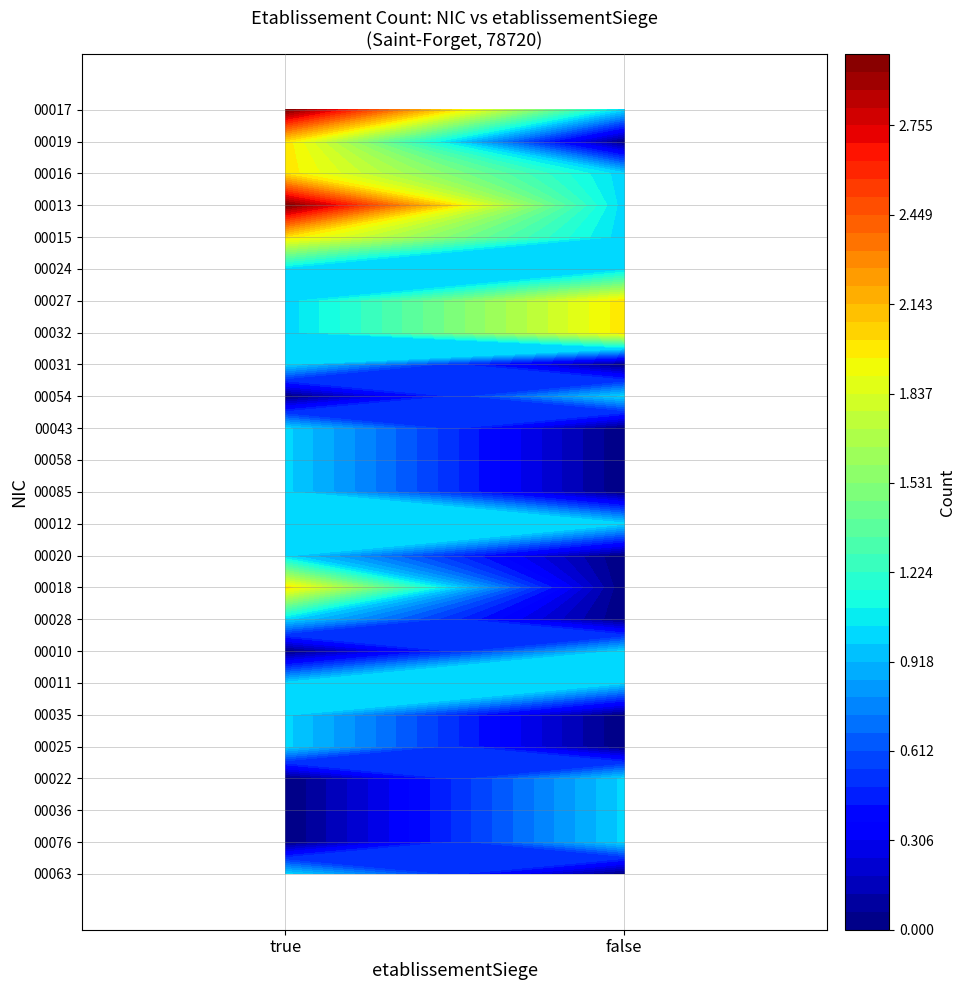

What is the sum of the 00019 values at false and true?

2